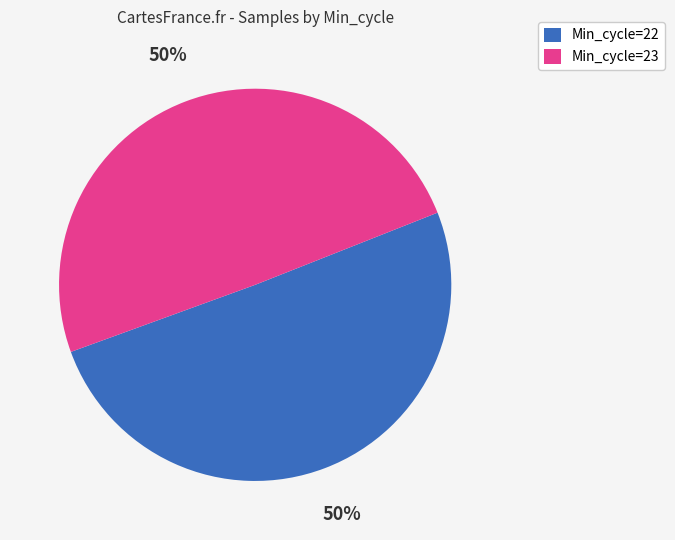

Combined, do Min_cycle=22 and Min_cycle=23 account for over 50%?

Yes